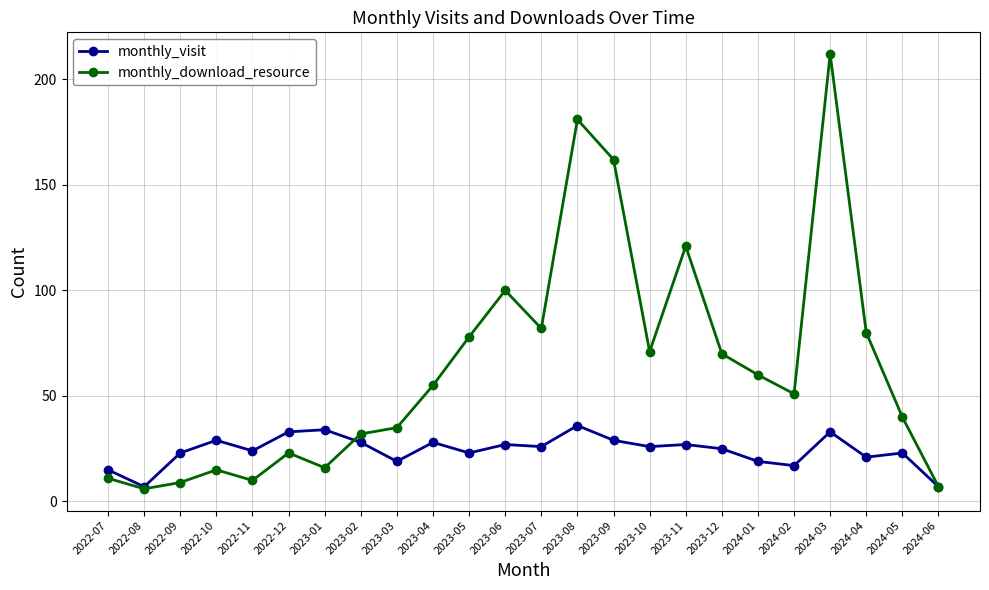

What is the sum of all monthly_download_resource values?

1527